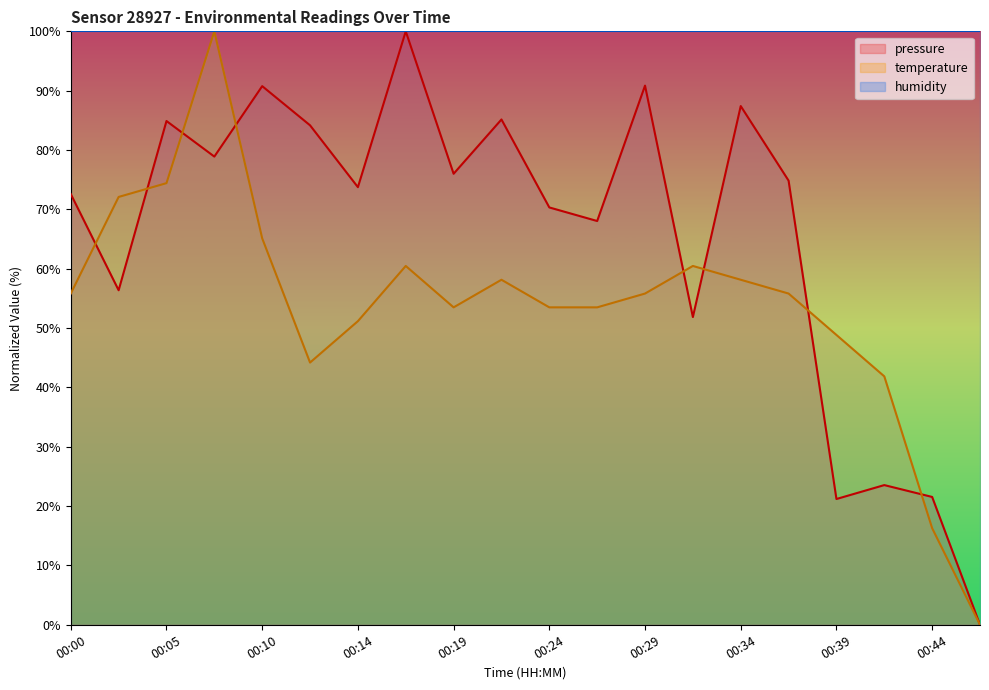

Where is the first local minimum for temperature?

00:12